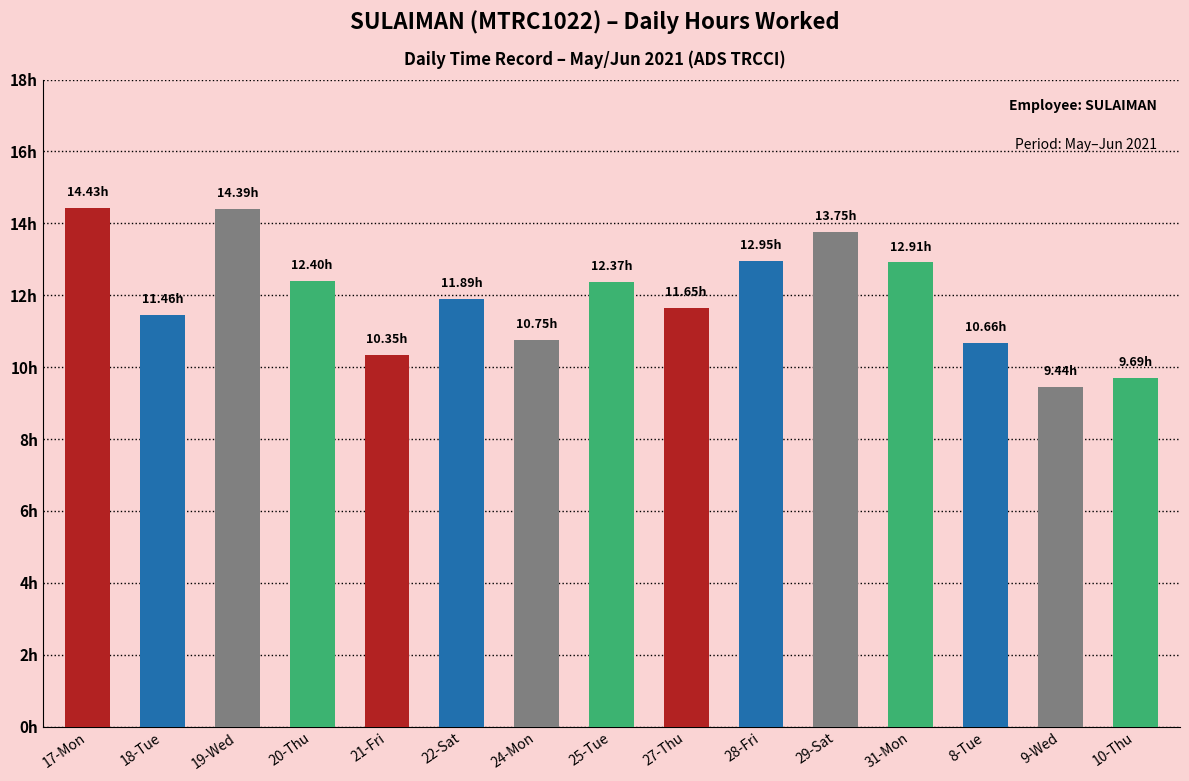

Rank the categories by value from lowest to highest.

9-Wed, 10-Thu, 21-Fri, 8-Tue, 24-Mon, 18-Tue, 27-Thu, 22-Sat, 25-Tue, 20-Thu, 31-Mon, 28-Fri, 29-Sat, 19-Wed, 17-Mon